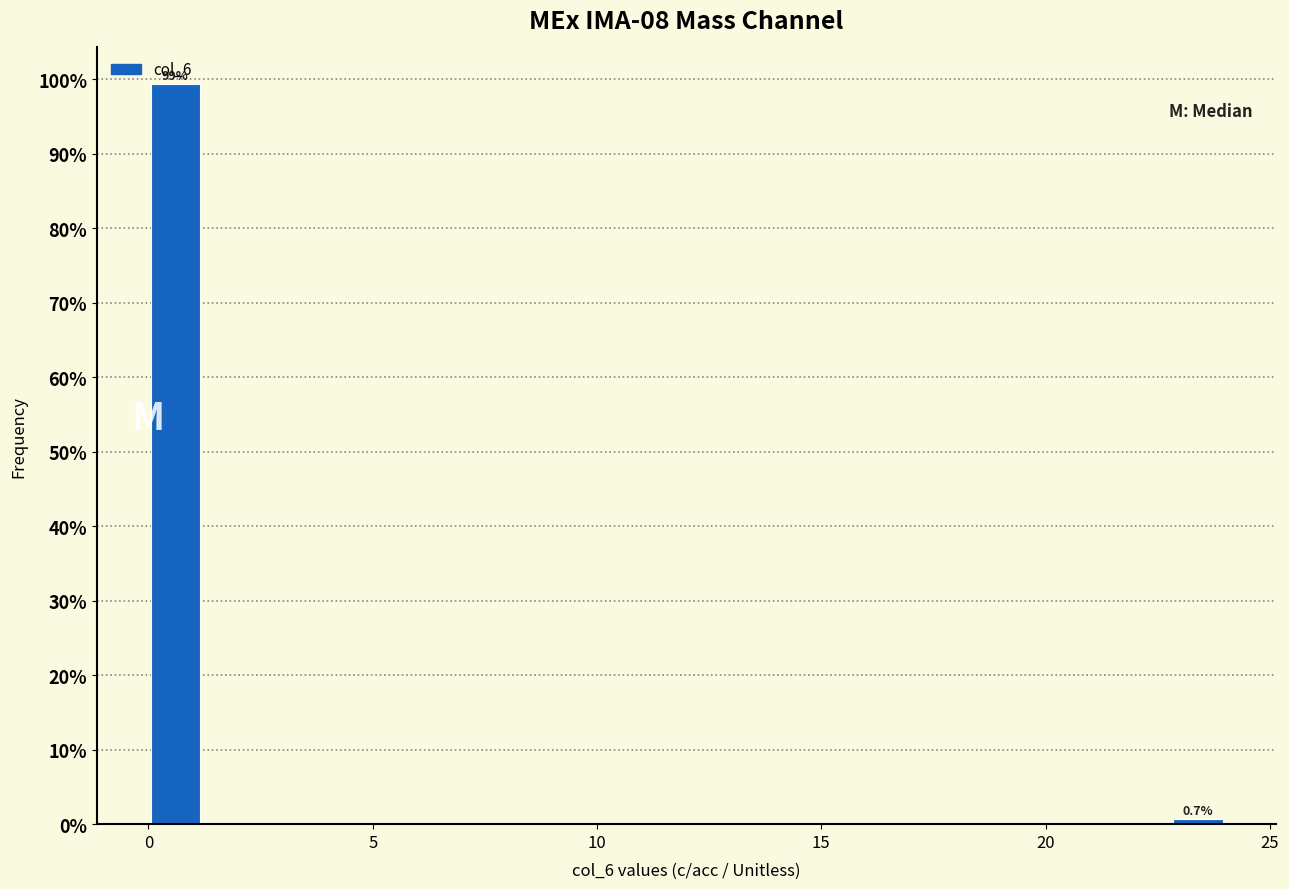

Read against the x-axis, roughly where is the centre of the tallest bar?

0.5